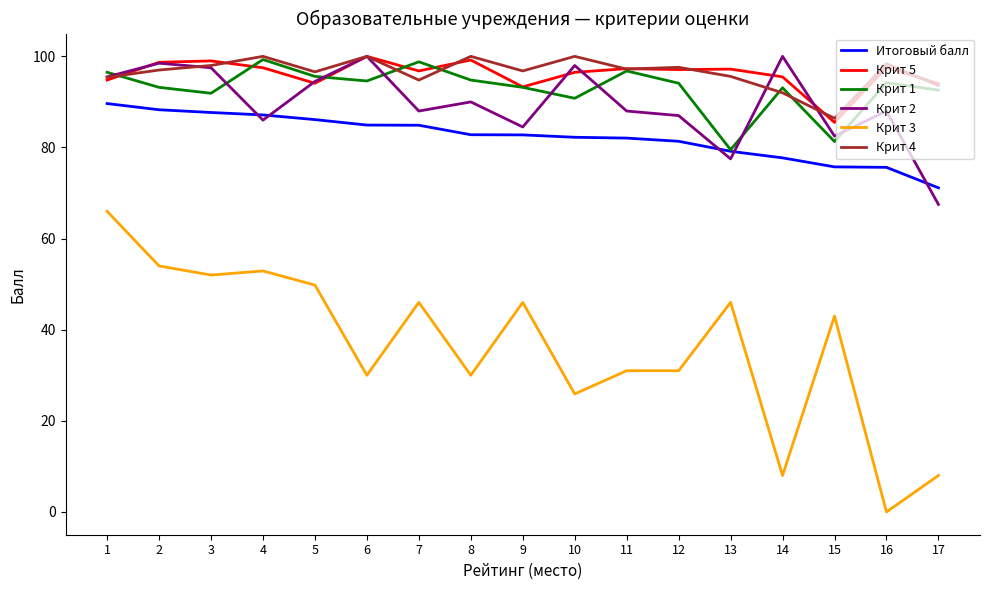

The value of Крит 1 at 5 is 95.6. True or false?

True